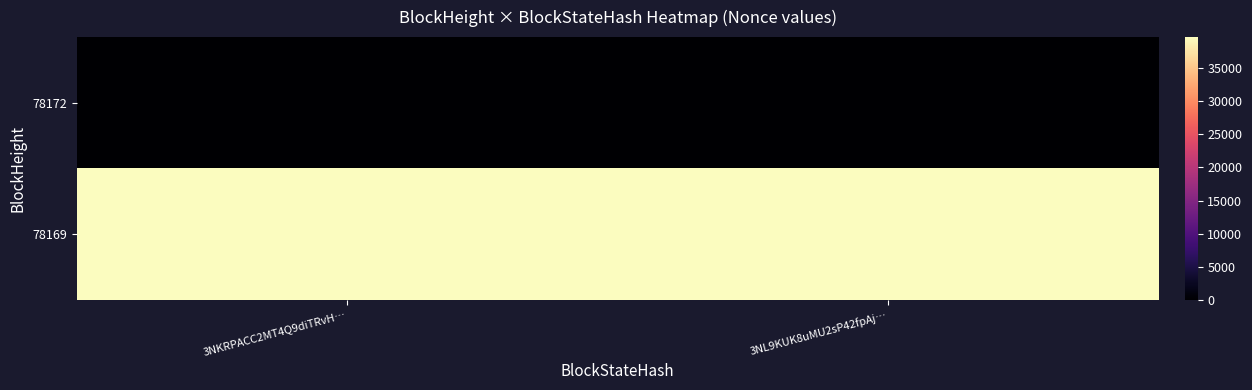

How many categories are shown in the chart?

2